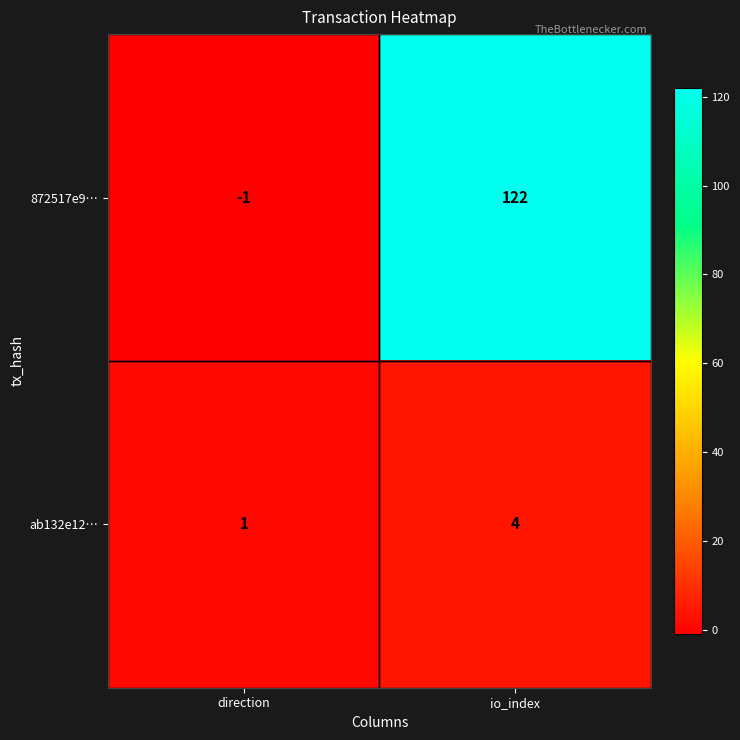

Between direction and io_index, which series saw the biggest shift?

872517e9…